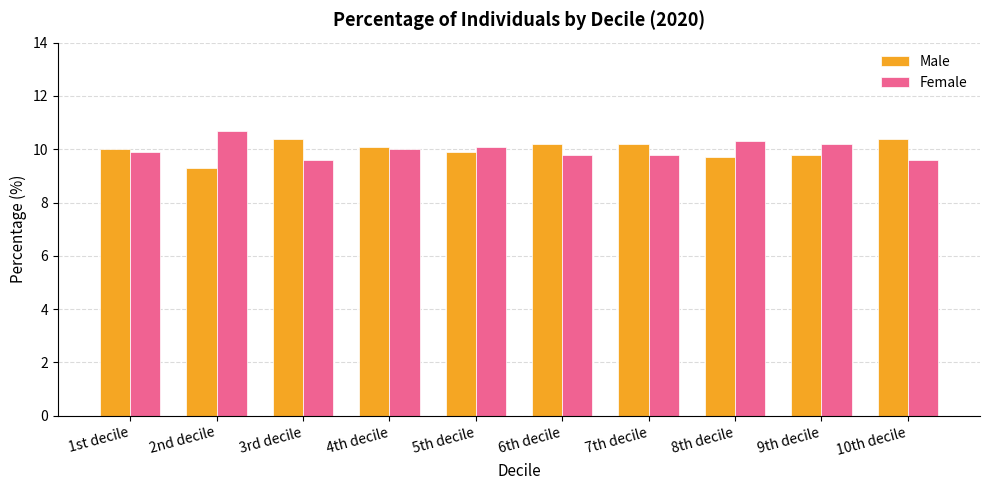

What is the greatest value displayed?

10.7